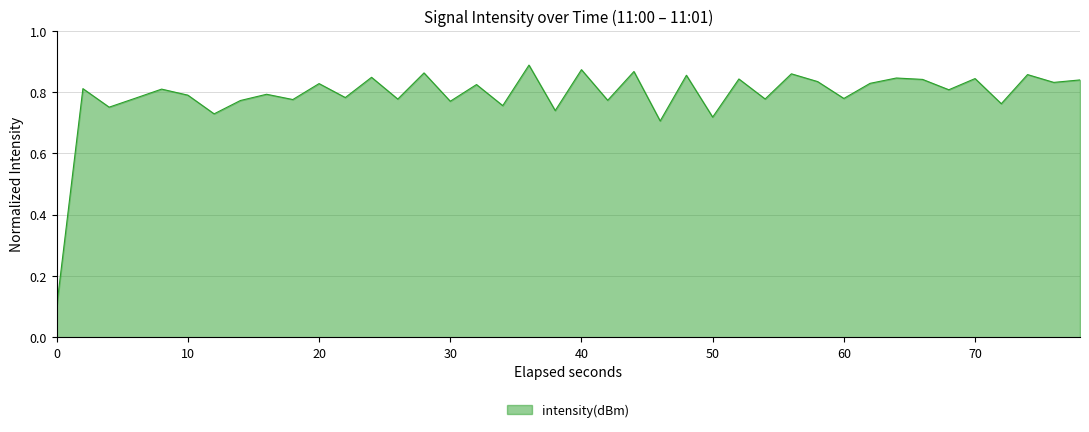

What is the greatest value displayed?

0.9